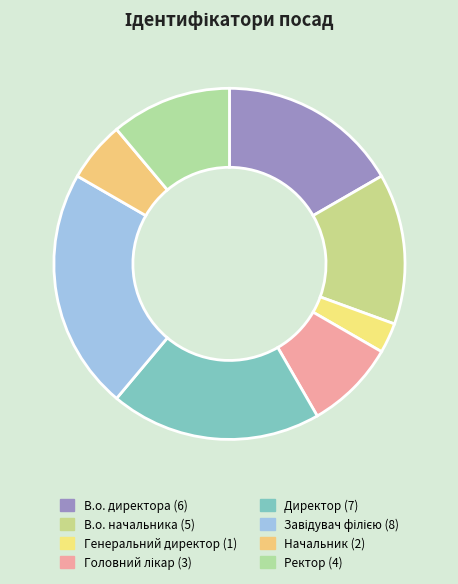

To the nearest percent, what is the combined percentage of Начальник and В.о. начальника?

19%